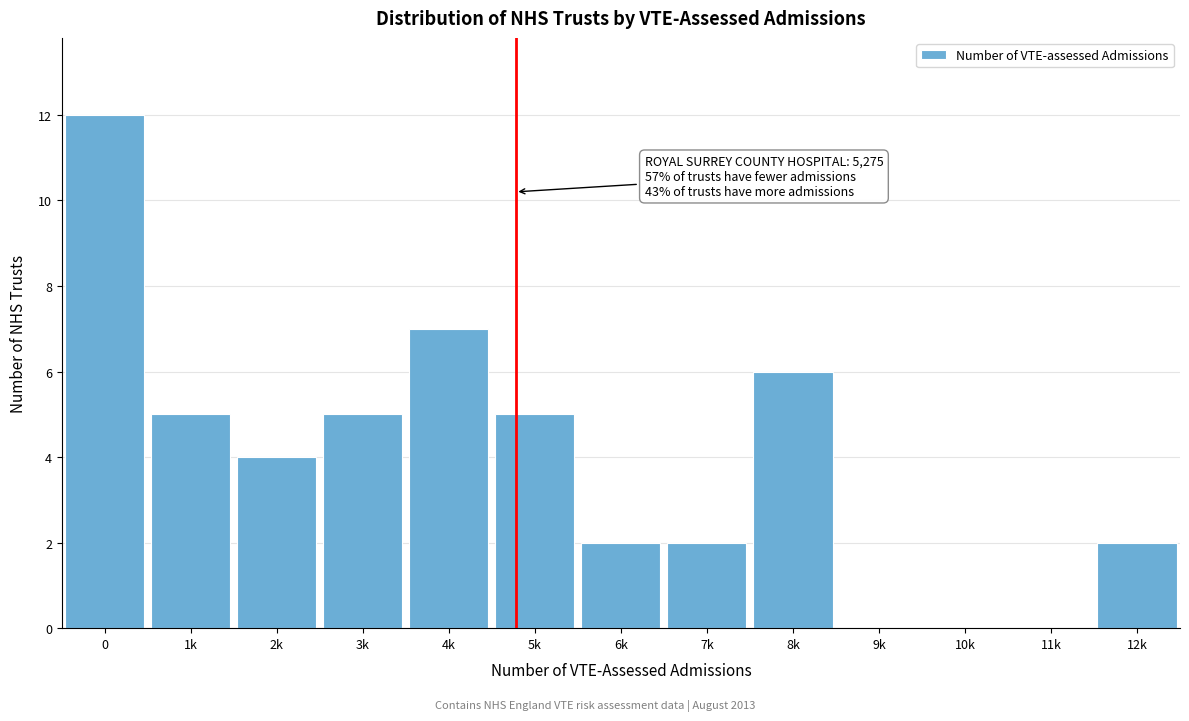

Reading left to right, transcribe all the data shown in this chart.

0=12	1k=5	2k=4	3k=5	4k=7	5k=5	6k=2	7k=2	8k=6	9k=0	10k=0	11k=0	12k=2